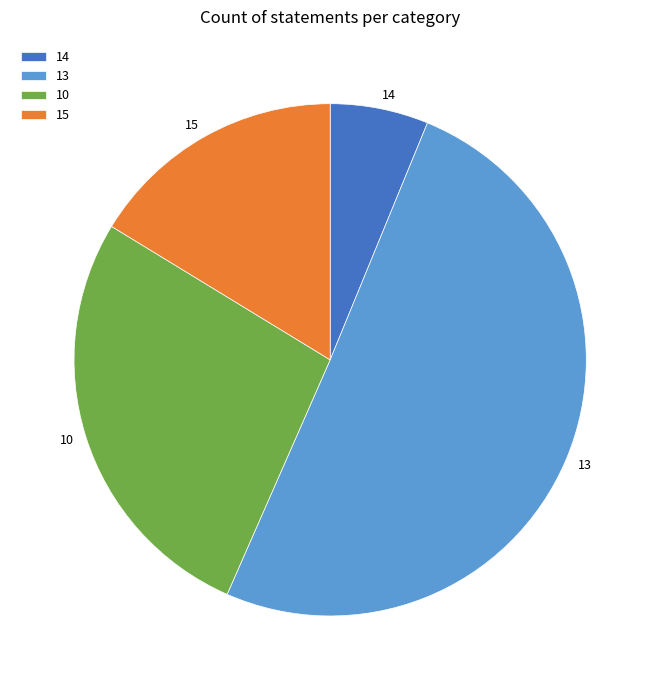

Rank the categories by value from lowest to highest.

14, 15, 10, 13